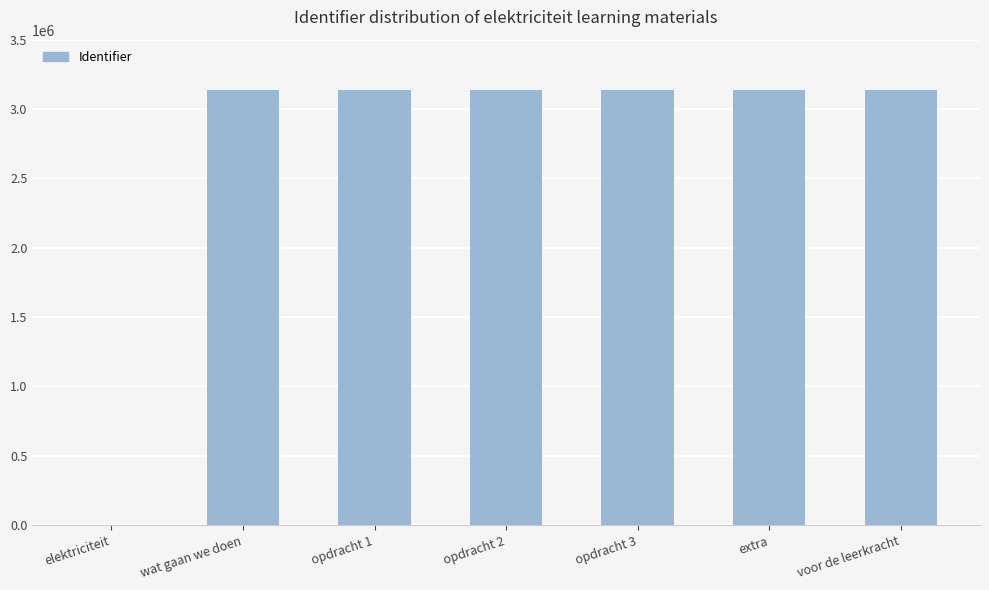

What is the sum of all values?

18825482